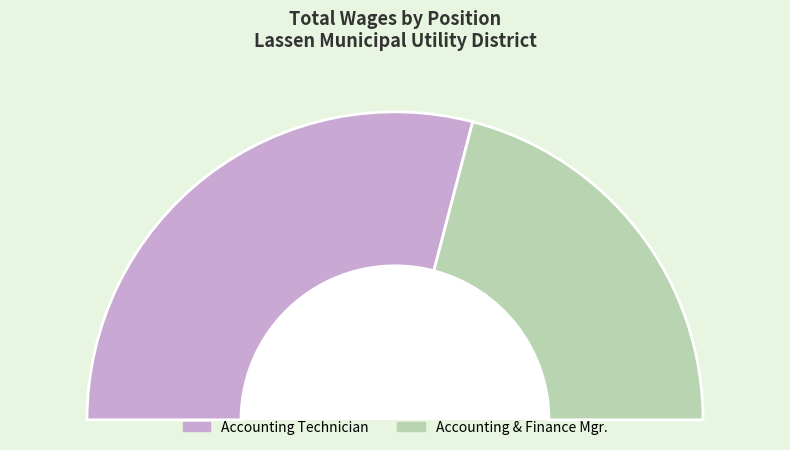

Is Accounting Technician the majority of the pie?

Yes